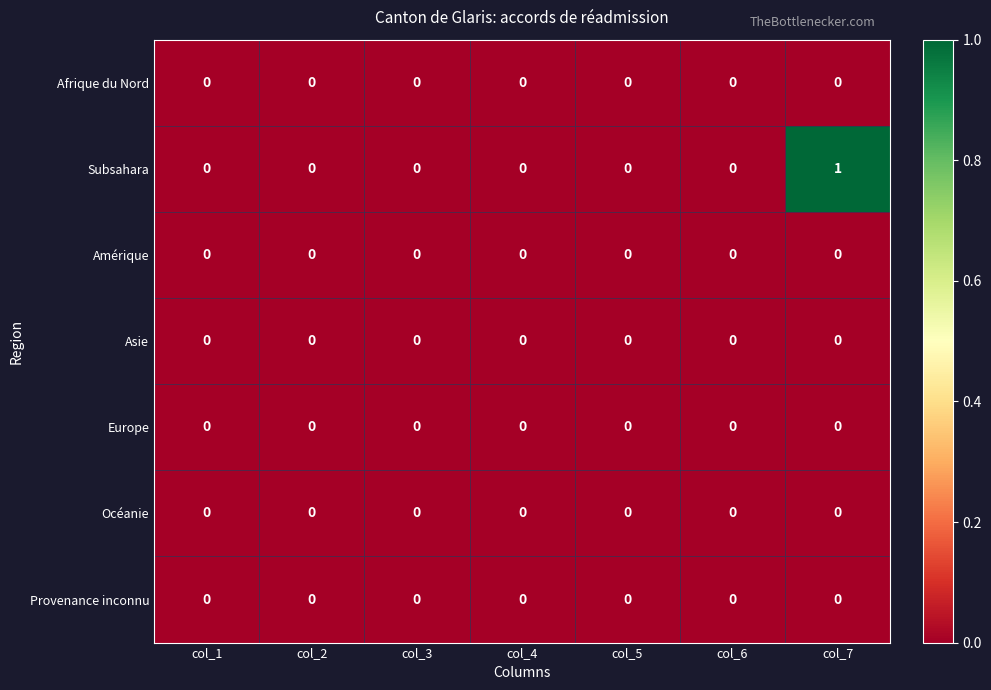

Count the number of categories in the chart.

7